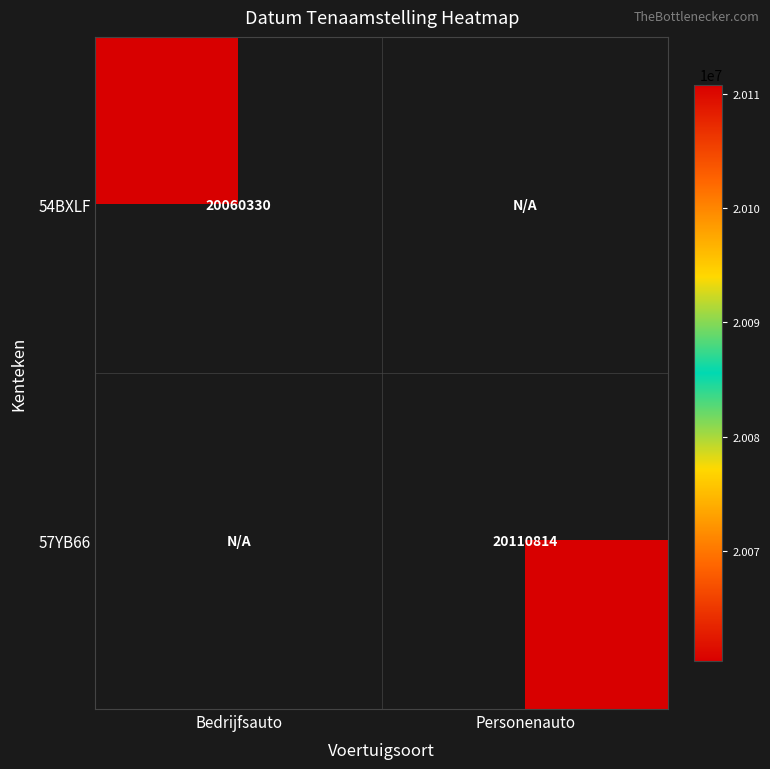

The 54BXLF series shows 20060330 at Bedrijfsauto. True or false?

True